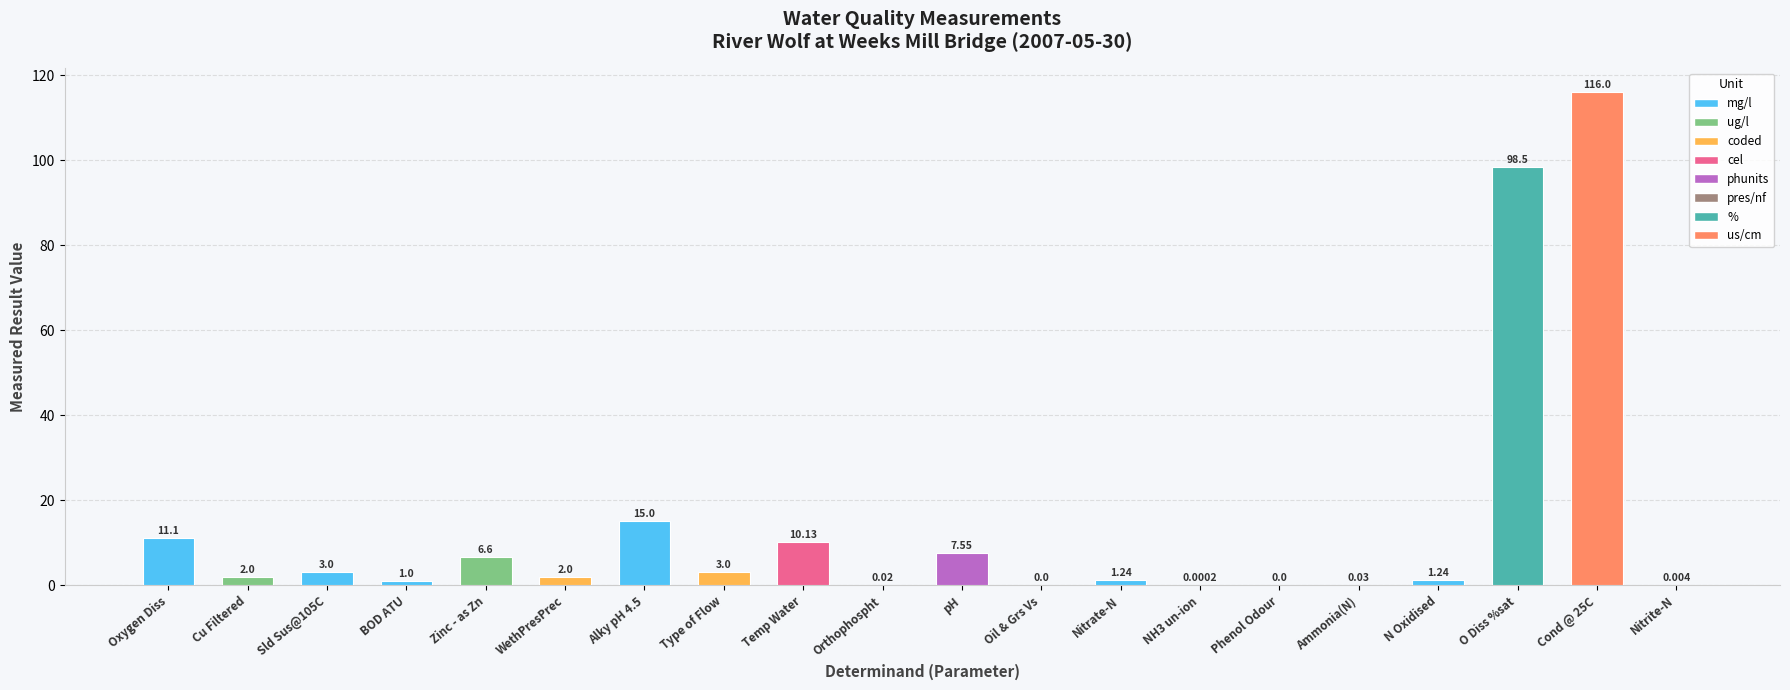

Where is the data nearest to the value 58?

O Diss %sat